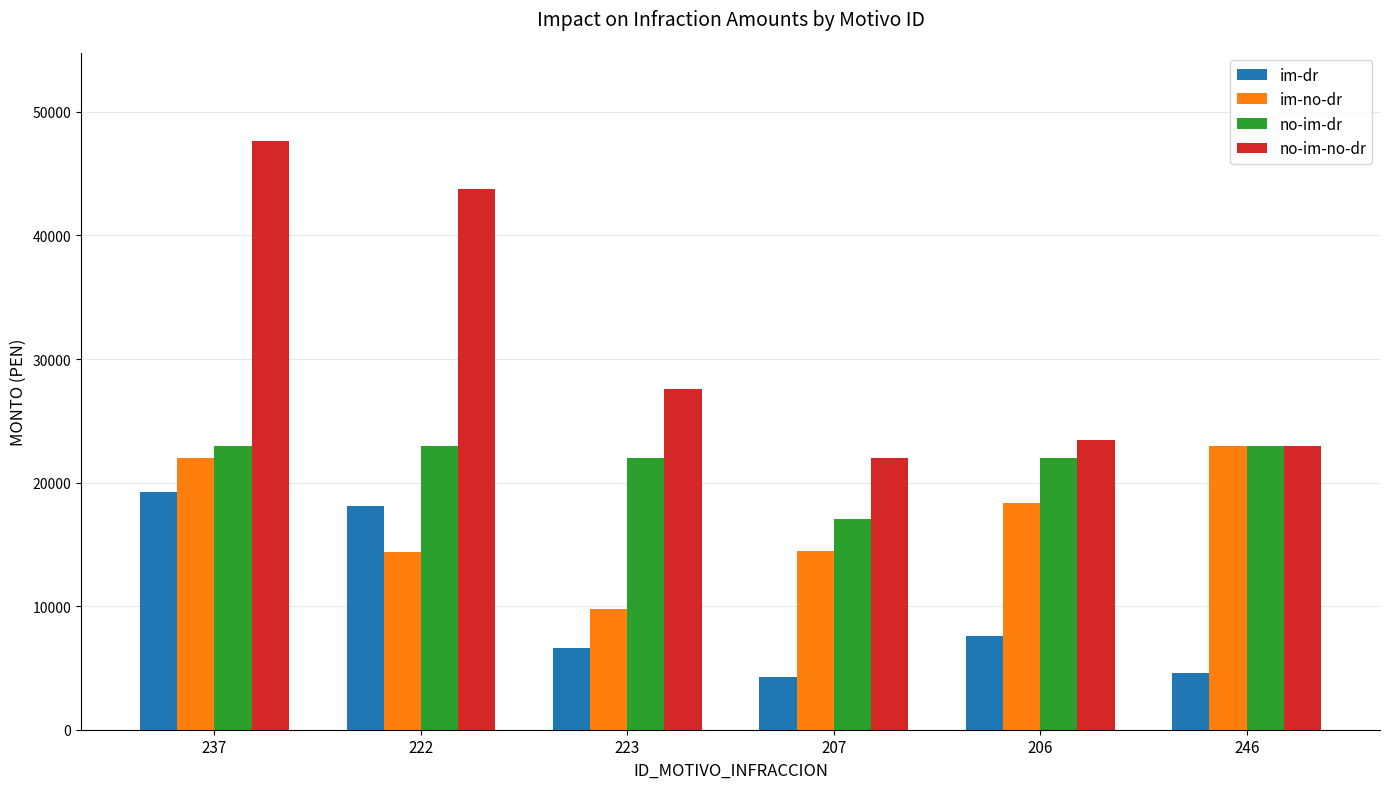

What is the sum of all im-dr values?

60447.9